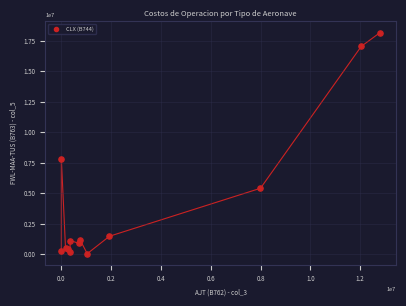

What Y value in the scatter plot is closest to 9107980?

7829559.3